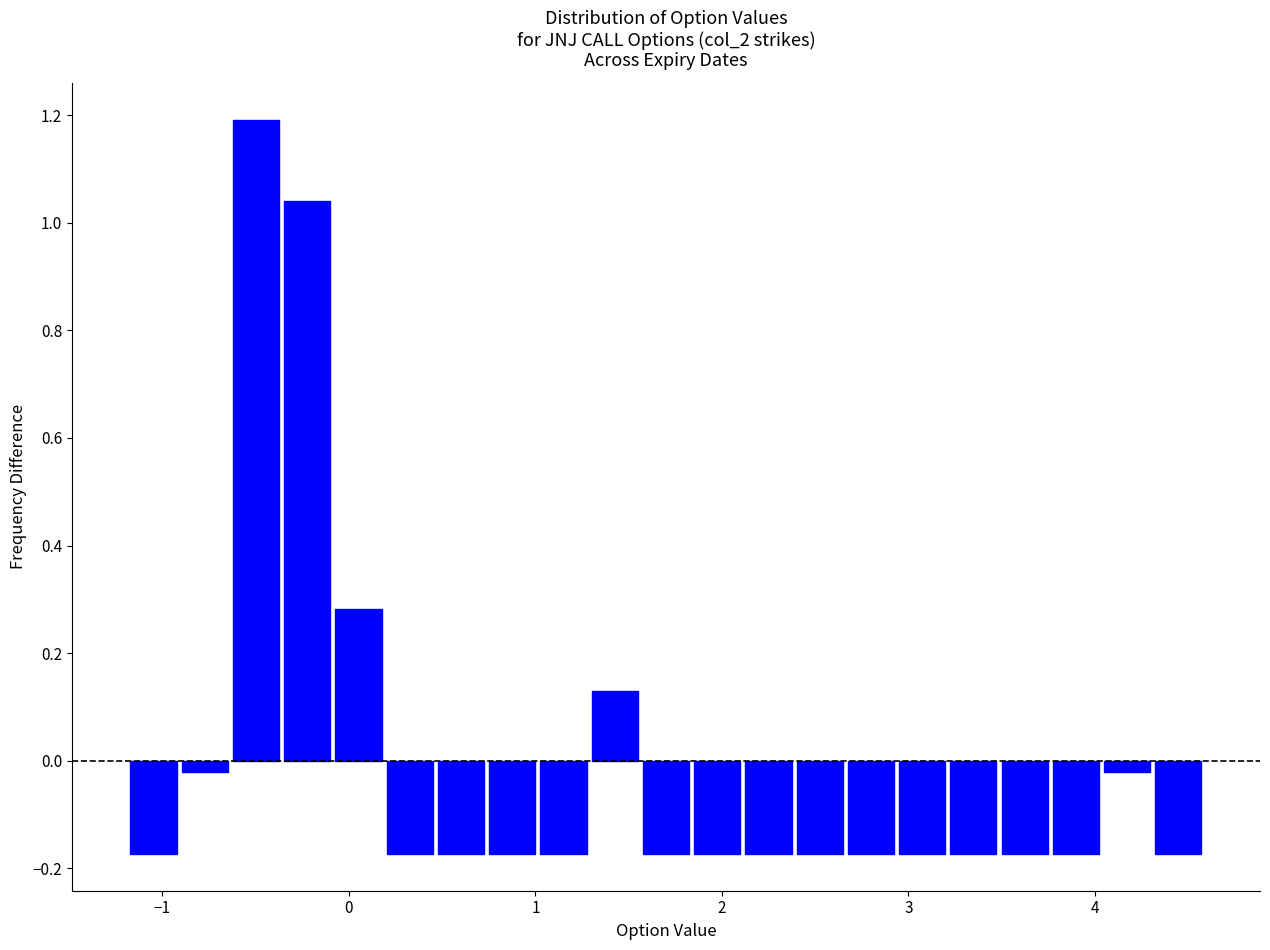

Read against the x-axis, roughly where is the centre of the tallest bar?

-0.5